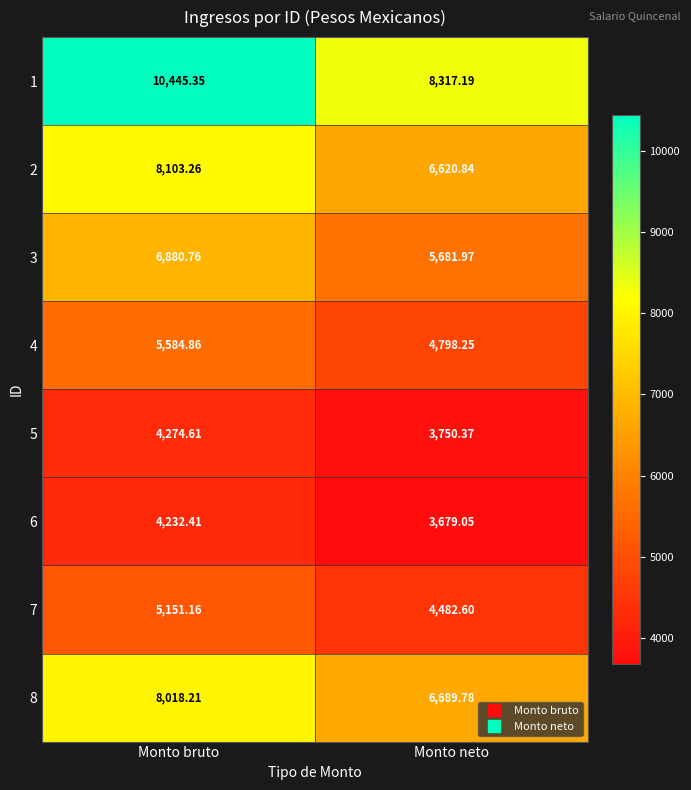

At which category does the chart reach its minimum across all series?

Monto neto